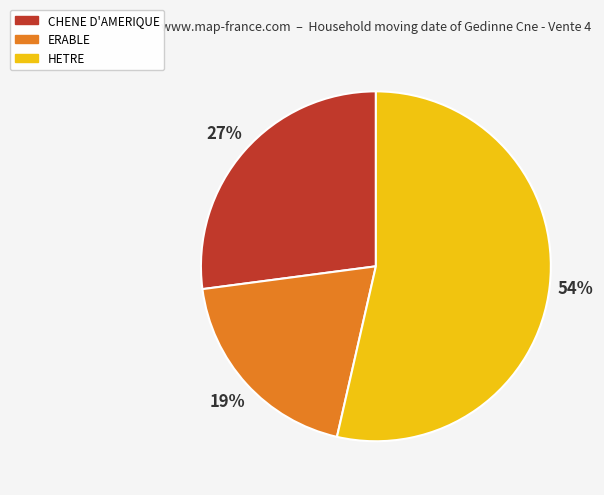

The CHENE D'AMERIQUE slice represents 27% of the pie. True or false?

True